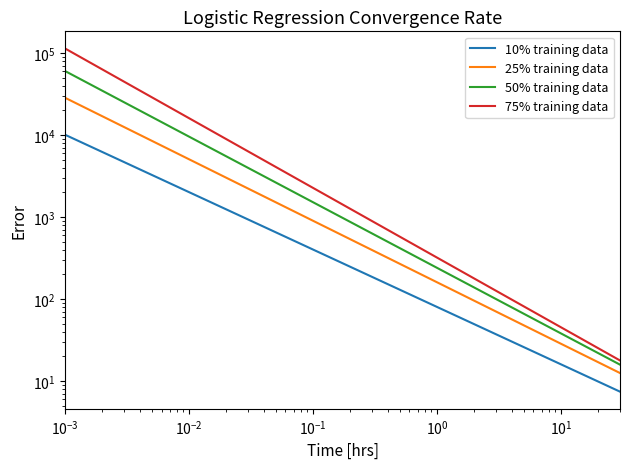

At how many categories does at least one series exceed 93747?

1